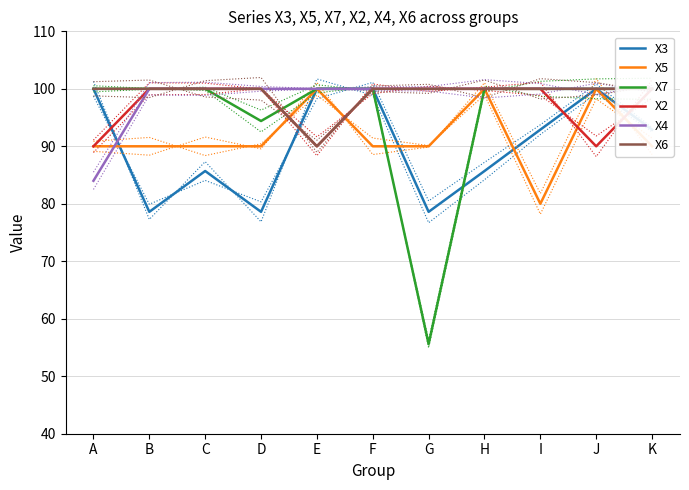

Rank the series by their maximum value, from highest to lowest.

X3, X5, X7, X2, X4, X6